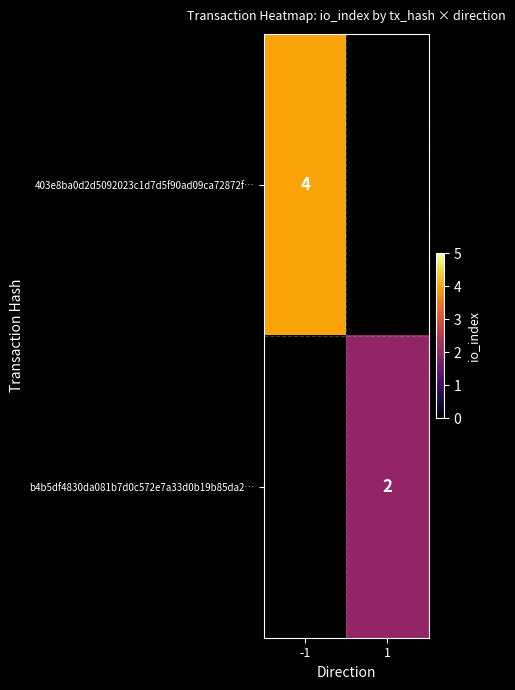

The value of 403e8ba0d2d5092023c1d7d5f90ad09ca72872f… at -1 is 7. True or false?

False